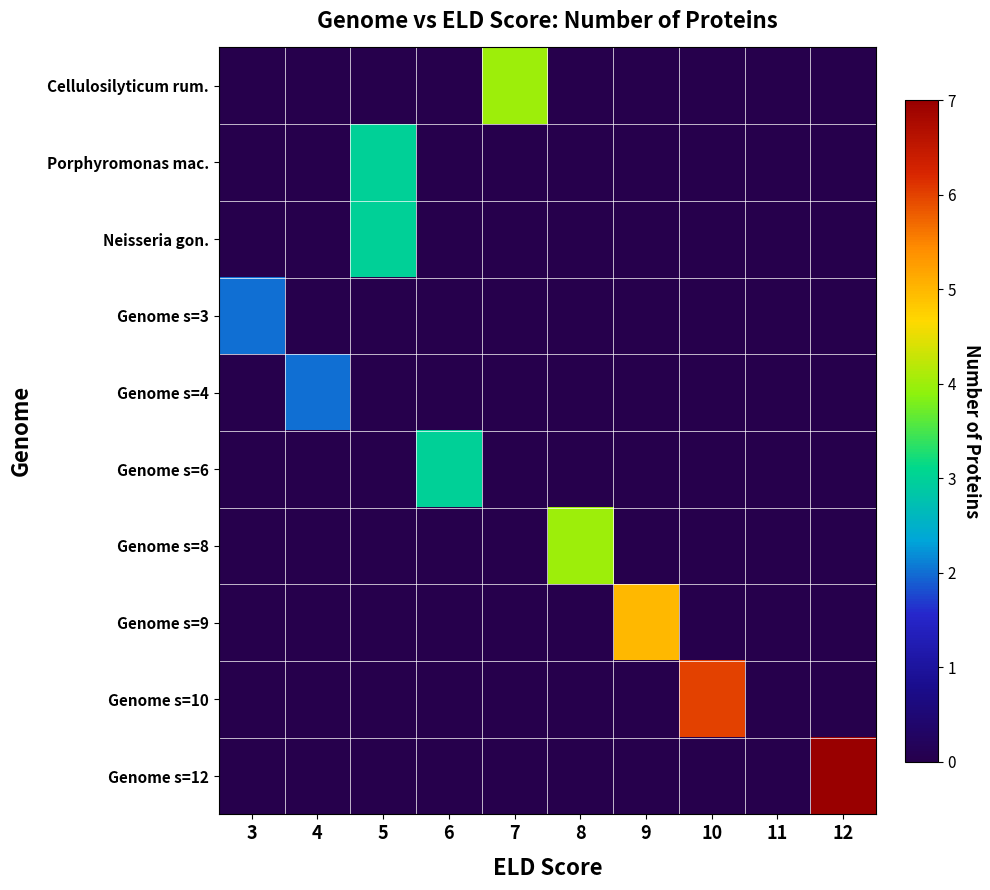

Rank the series at 10 from lowest to highest value.

Cellulosilyticum rum., Porphyromonas mac., Neisseria gon., Genome s=3, Genome s=4, Genome s=6, Genome s=8, Genome s=9, Genome s=12, Genome s=10